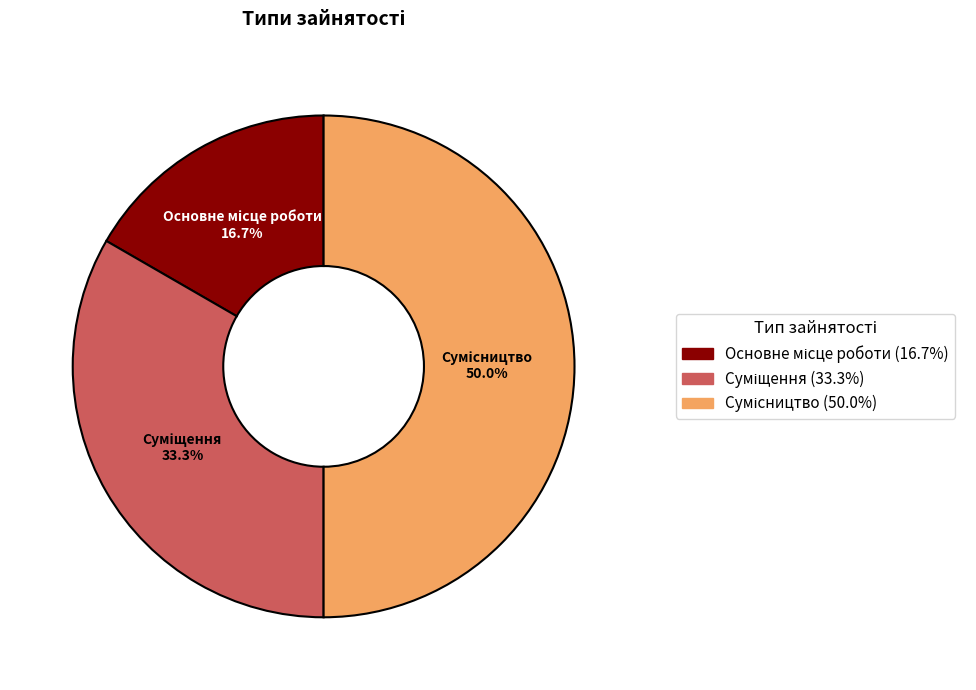

To the nearest percent, what percentage of the pie is Сумісництво?

50%